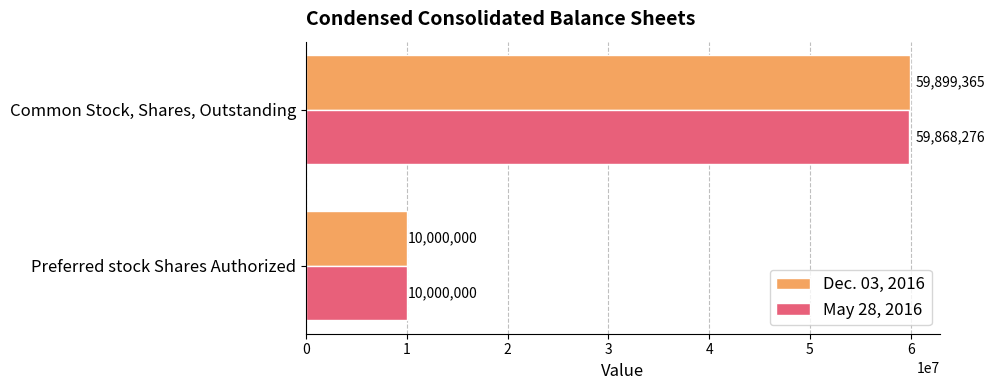

How many values in the Dec. 03, 2016 series are below 59899365?

1